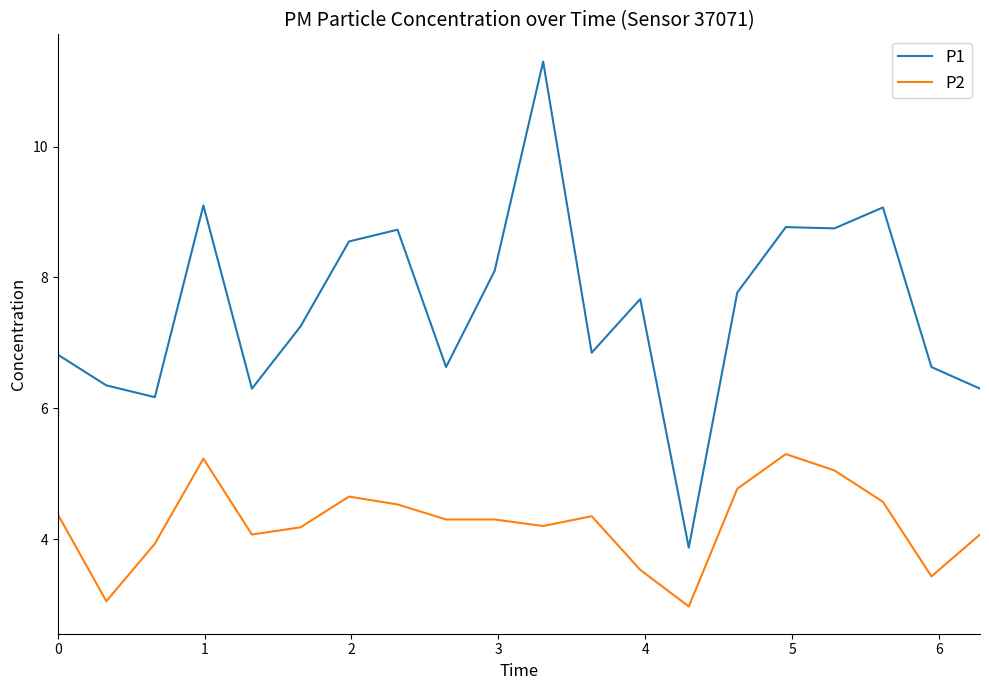

True or false: P1 and P2 cross at least once.

False